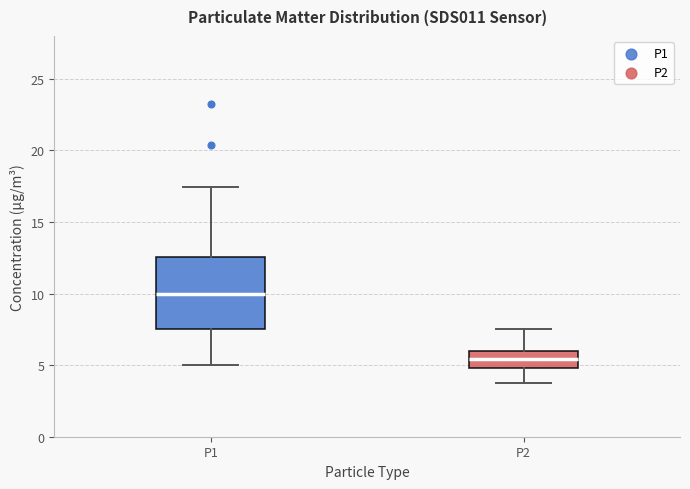

Reading left to right, transcribe this box plot: for each box, give where its median line is, the range the box spans, and where its two whiskers end, as read against the y-axis. The values are not printed on the chart, so give them approximately, as read against the axis.

P1: median 10.0, box 7.5 to 12.5, whiskers 5.0 to 17.5
P2: median 5.5, box 5.0 to 6.0, whiskers 4.0 to 7.5